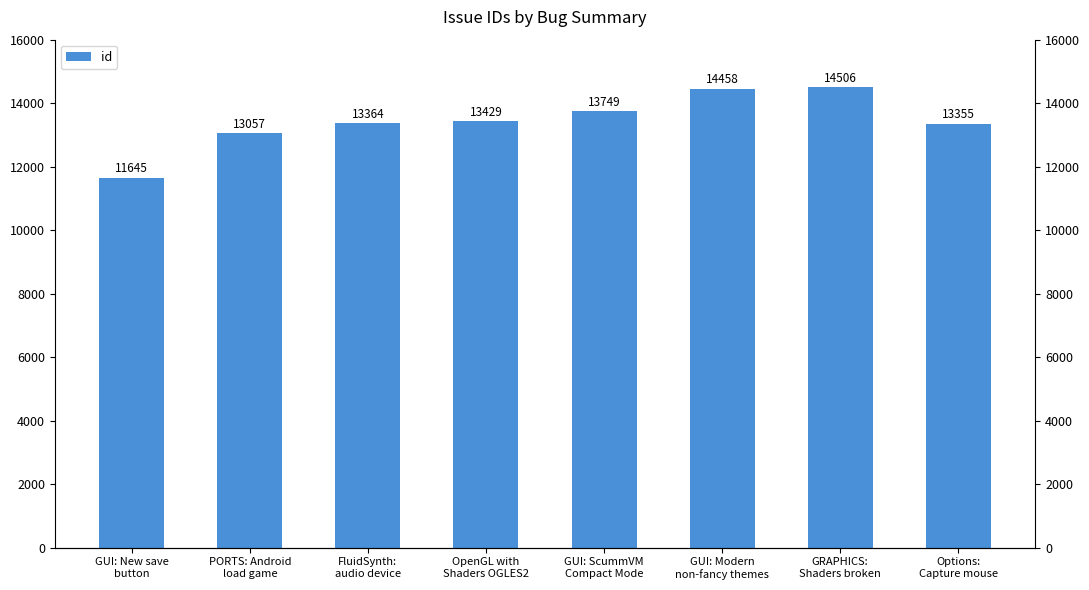

What is the difference between the maximum and minimum values?

2861